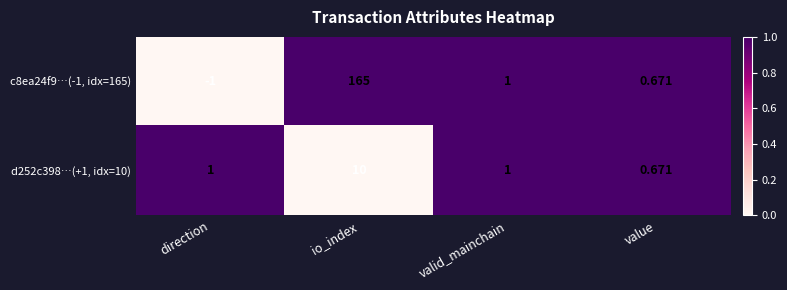

Count the number of data series in this chart.

2